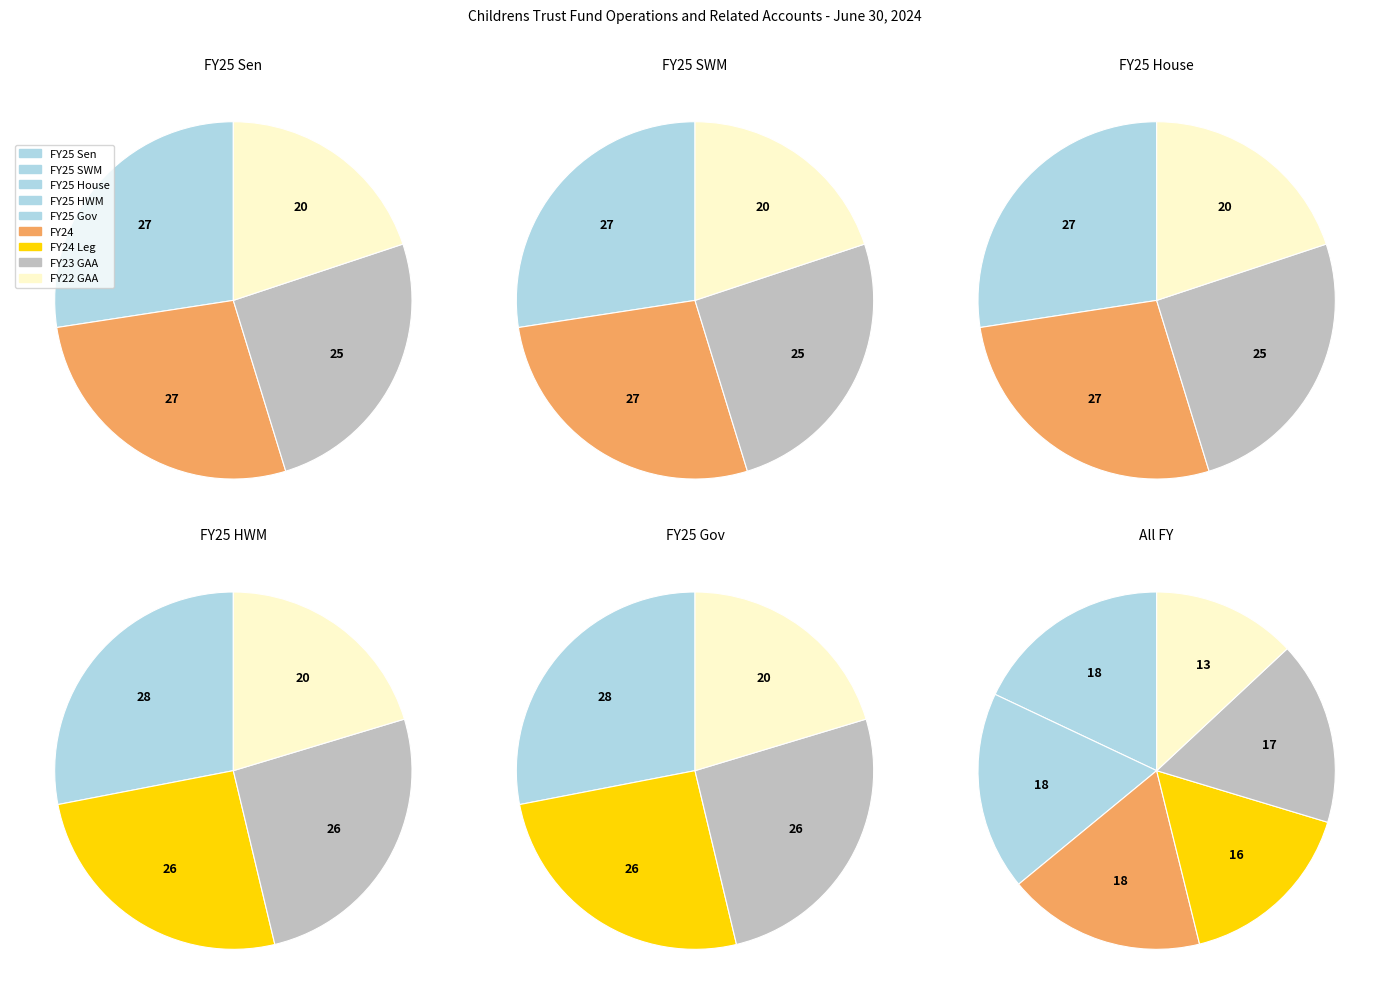

Is there a majority slice in this chart?

No